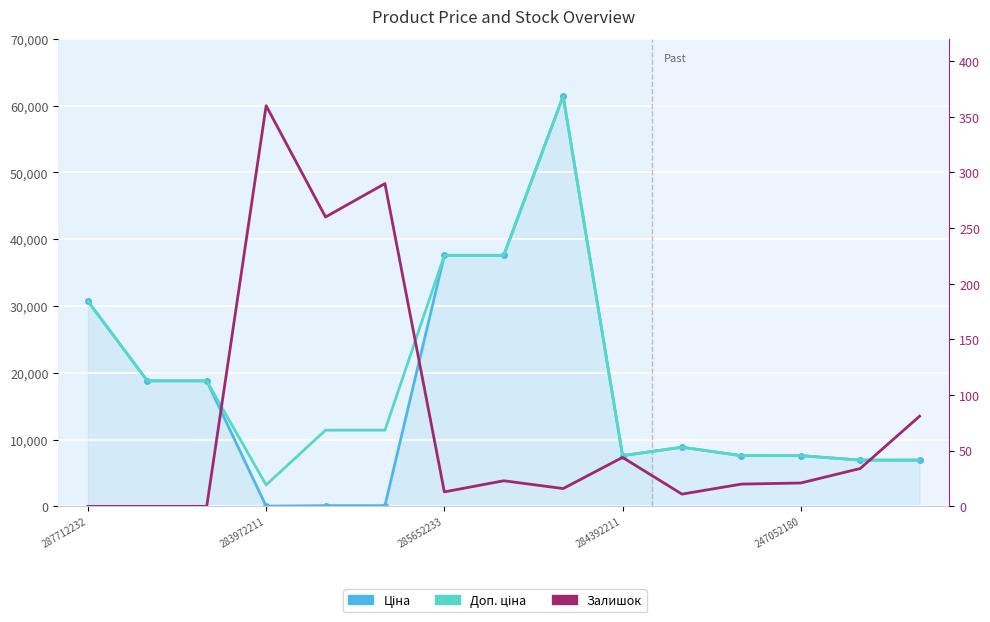

What is the label of the 1st point from the right?

14